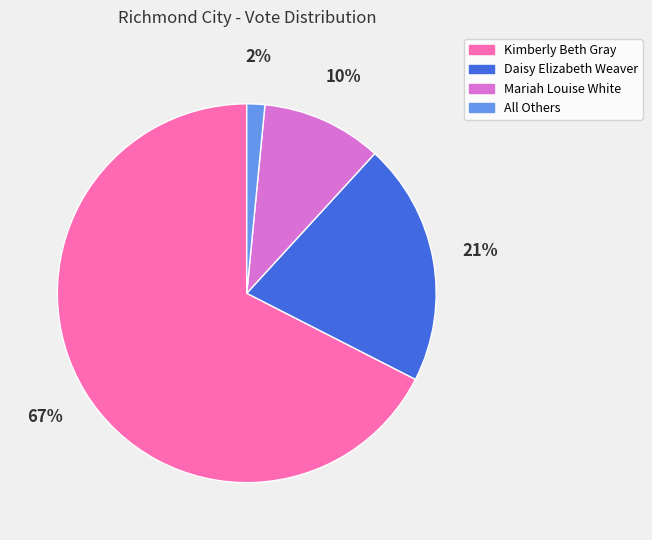

Which slice is the smallest?

All Others